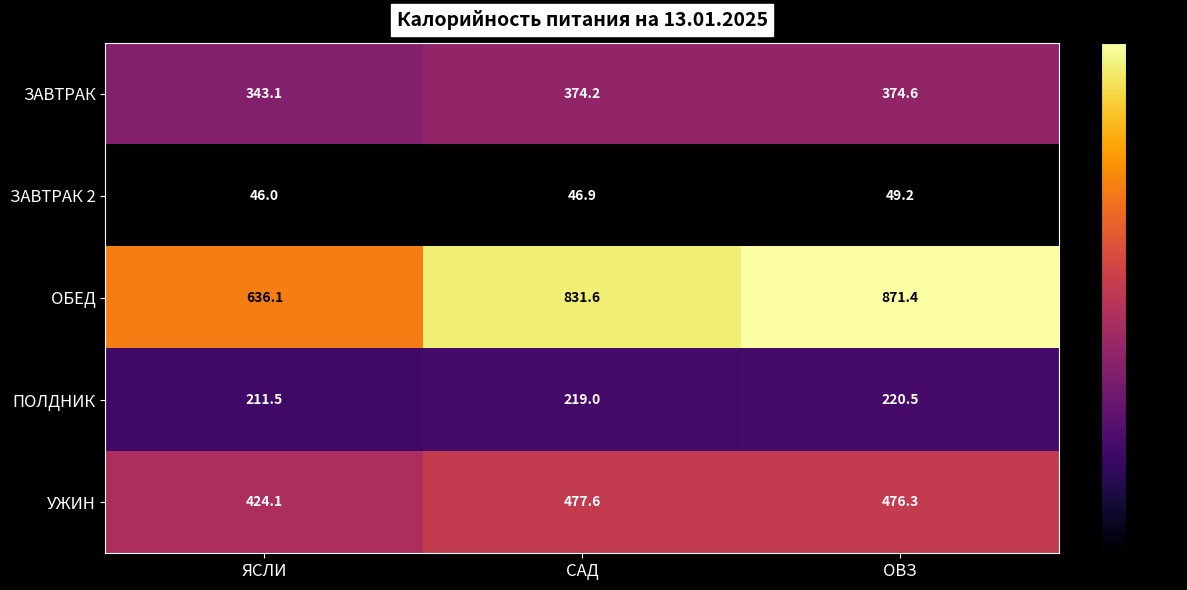

Reading left to right, extract all data points from this chart.

ЗАВТРАК: ЯСЛИ=343.1	САД=374.2	ОВЗ=374.6
ЗАВТРАК 2: ЯСЛИ=46.0	САД=46.9	ОВЗ=49.2
ОБЕД: ЯСЛИ=636.1	САД=831.6	ОВЗ=871.4
ПОЛДНИК: ЯСЛИ=211.5	САД=219.0	ОВЗ=220.5
УЖИН: ЯСЛИ=424.1	САД=477.6	ОВЗ=476.3